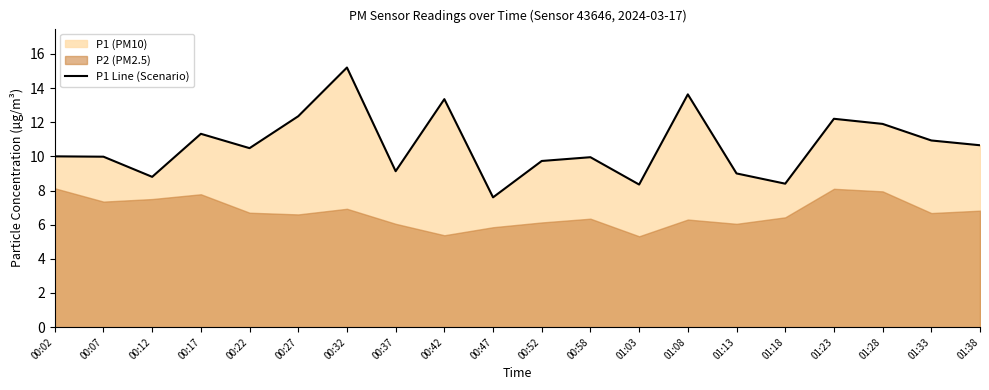

At which category does the data reach its first local valley?

00:12